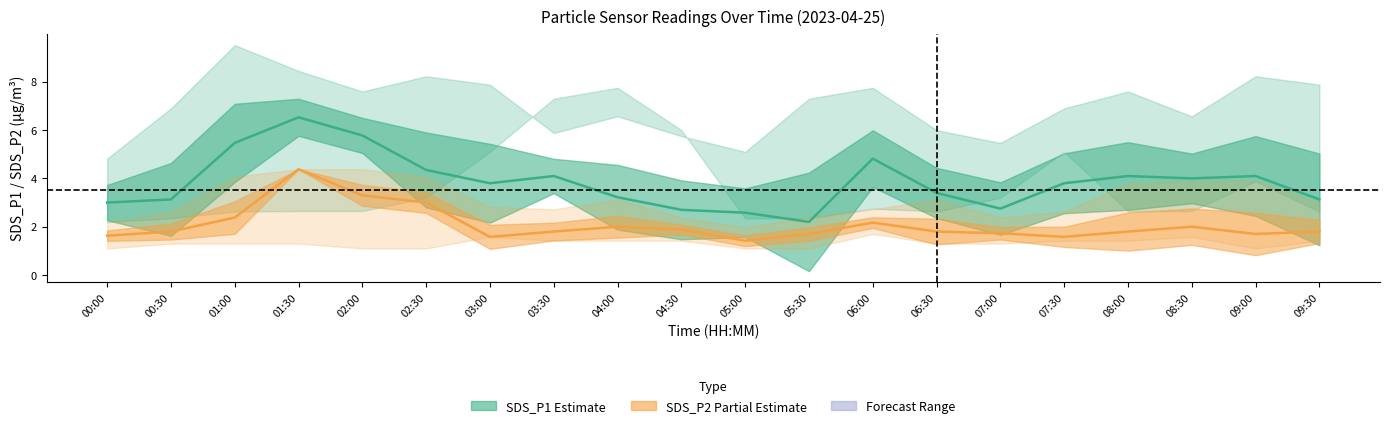

Reading right to left, transcribe all the data shown in this chart.

SDS_P1 center: 3.1	4.1	4.0	4.1	3.8	2.8	3.4	4.8	2.2	2.6	2.7	3.2	4.1	3.8	4.3	5.8	6.5	5.5	3.1	3.0
SDS_P2 center: 1.8	1.7	2.0	1.8	1.6	1.7	1.8	2.2	1.7	1.4	1.9	2.0	1.8	1.6	3.0	3.3	4.4	2.4	1.8	1.6